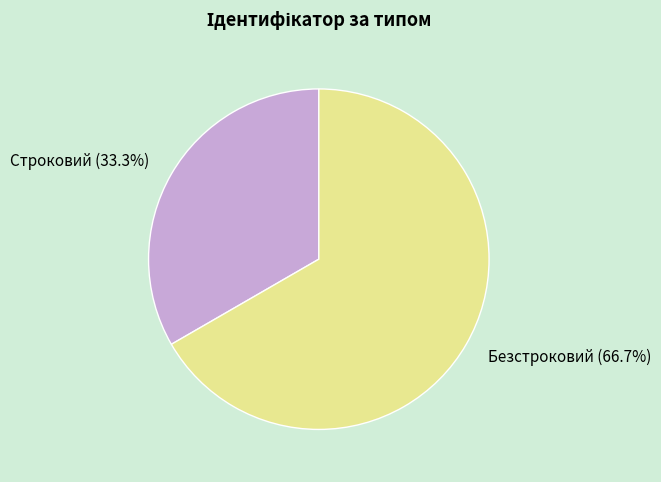

Which category has the smallest portion of the pie?

Строковий